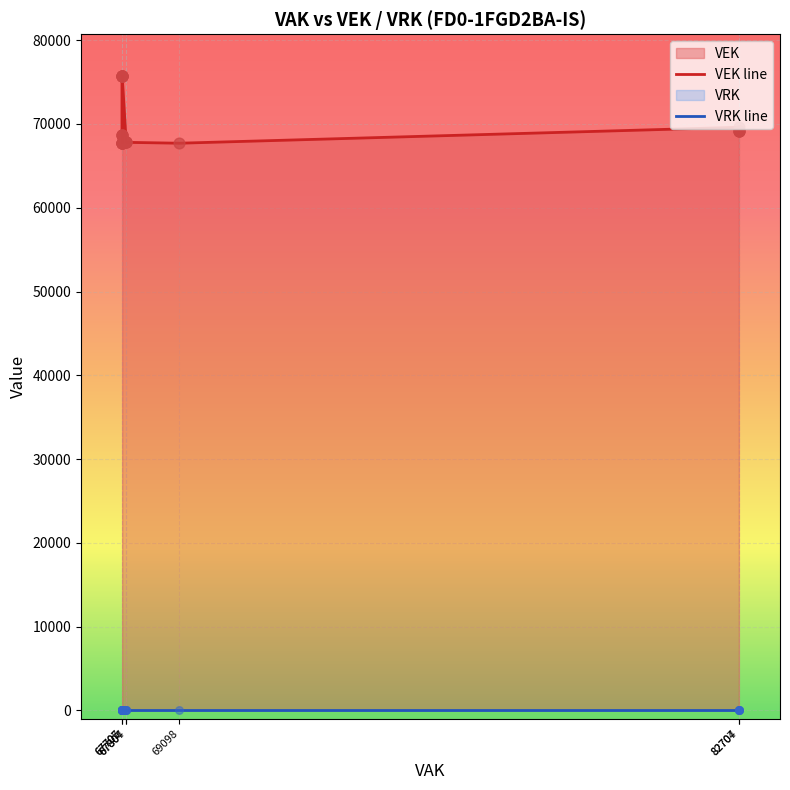

Which series has the largest total across all categories?

VEK line